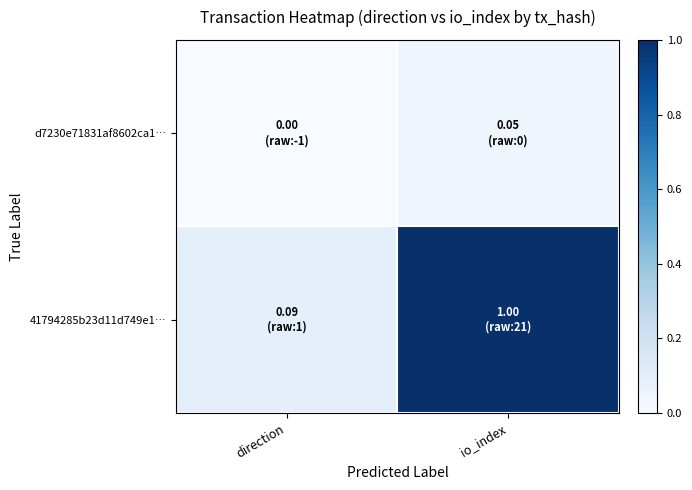

Rank the series by their maximum value, from lowest to highest.

d7230e71831af8602ca1…, 41794285b23d11d749e1…